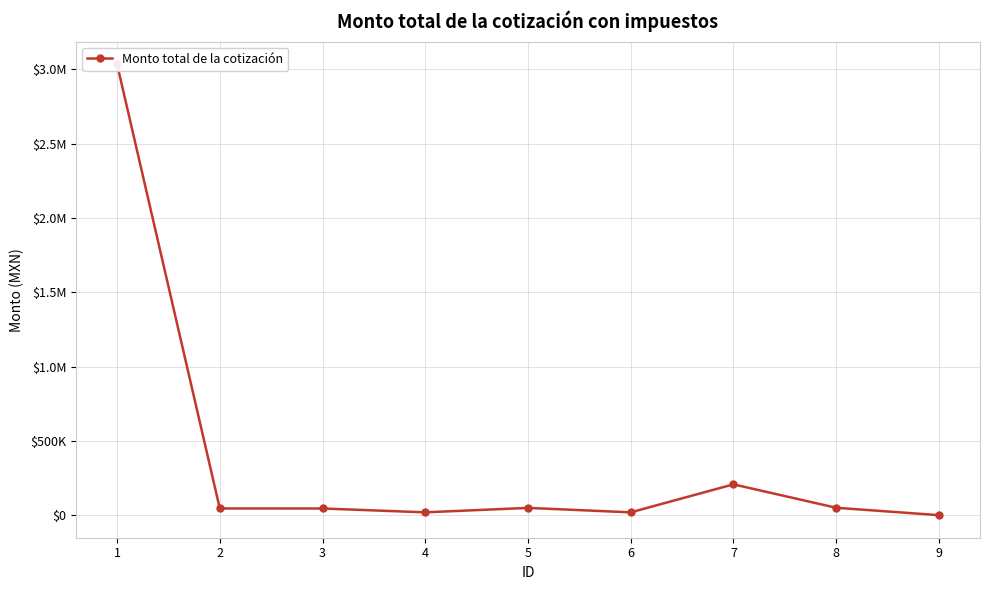

Read the value at 8.

49824.3